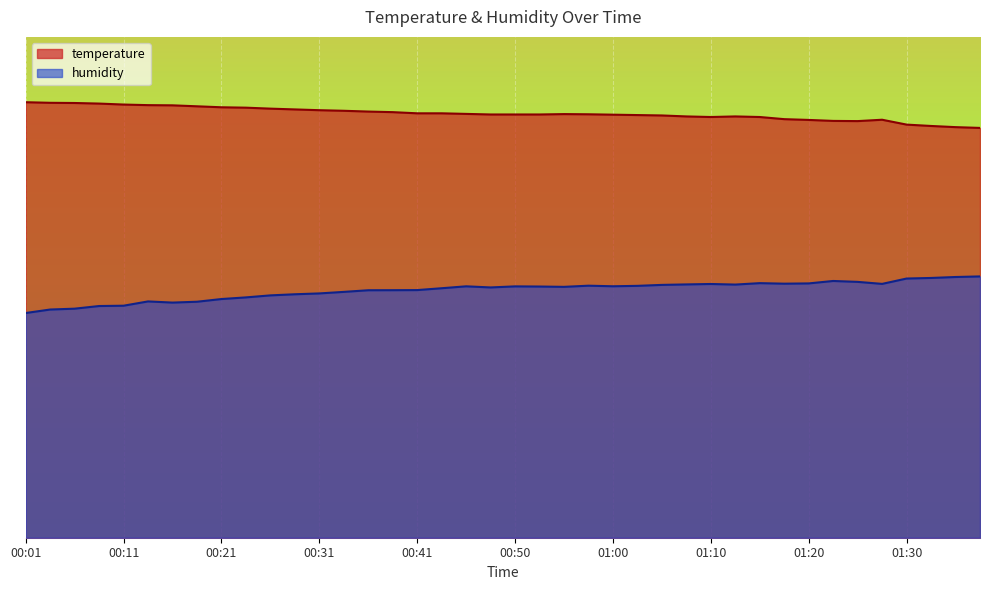

What are all the series names shown in the legend?

temperature, humidity